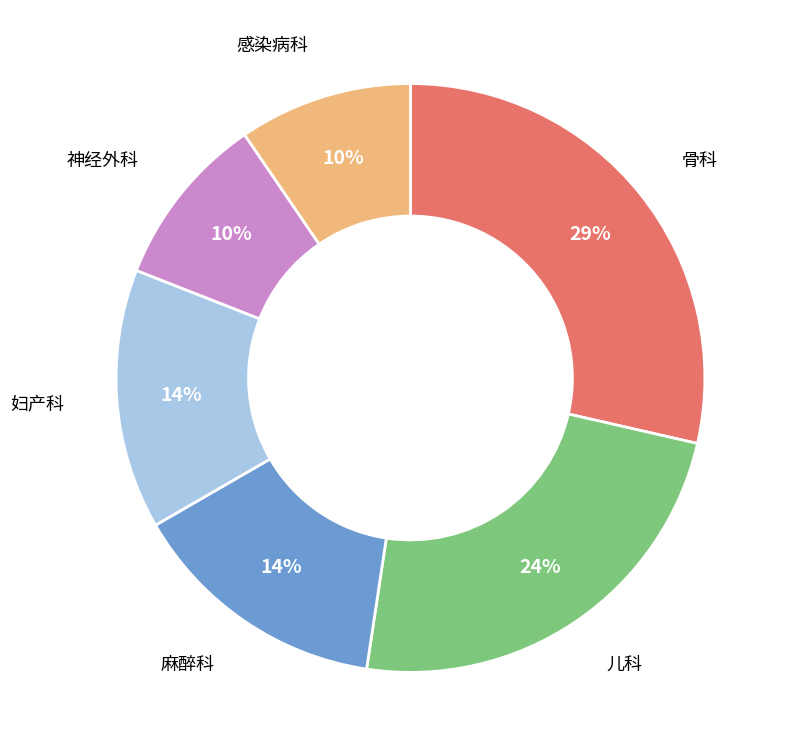

Is there any slice that represents more than half of the pie?

No